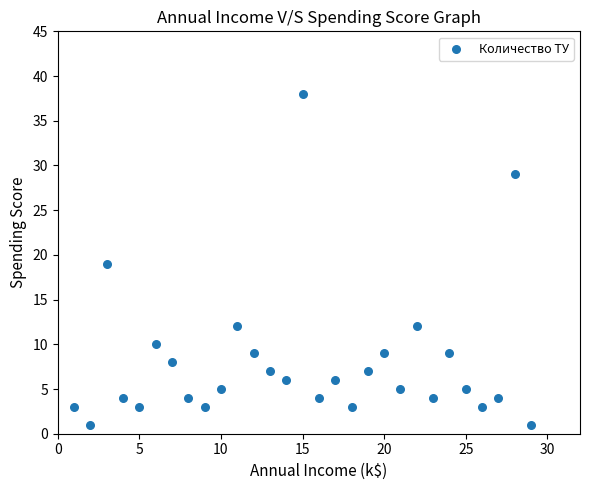

What is the range of X values (max minus min)?

28